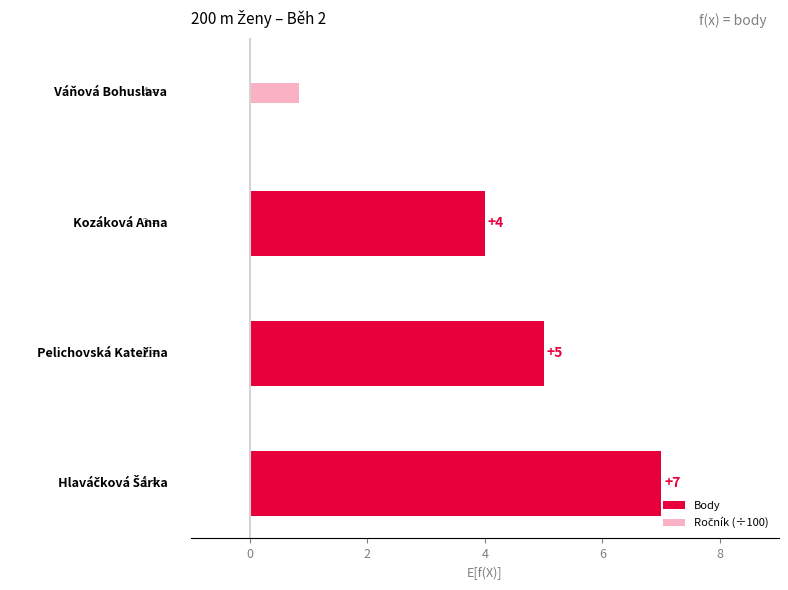

Count the Body values in the range 4 to 7.

3